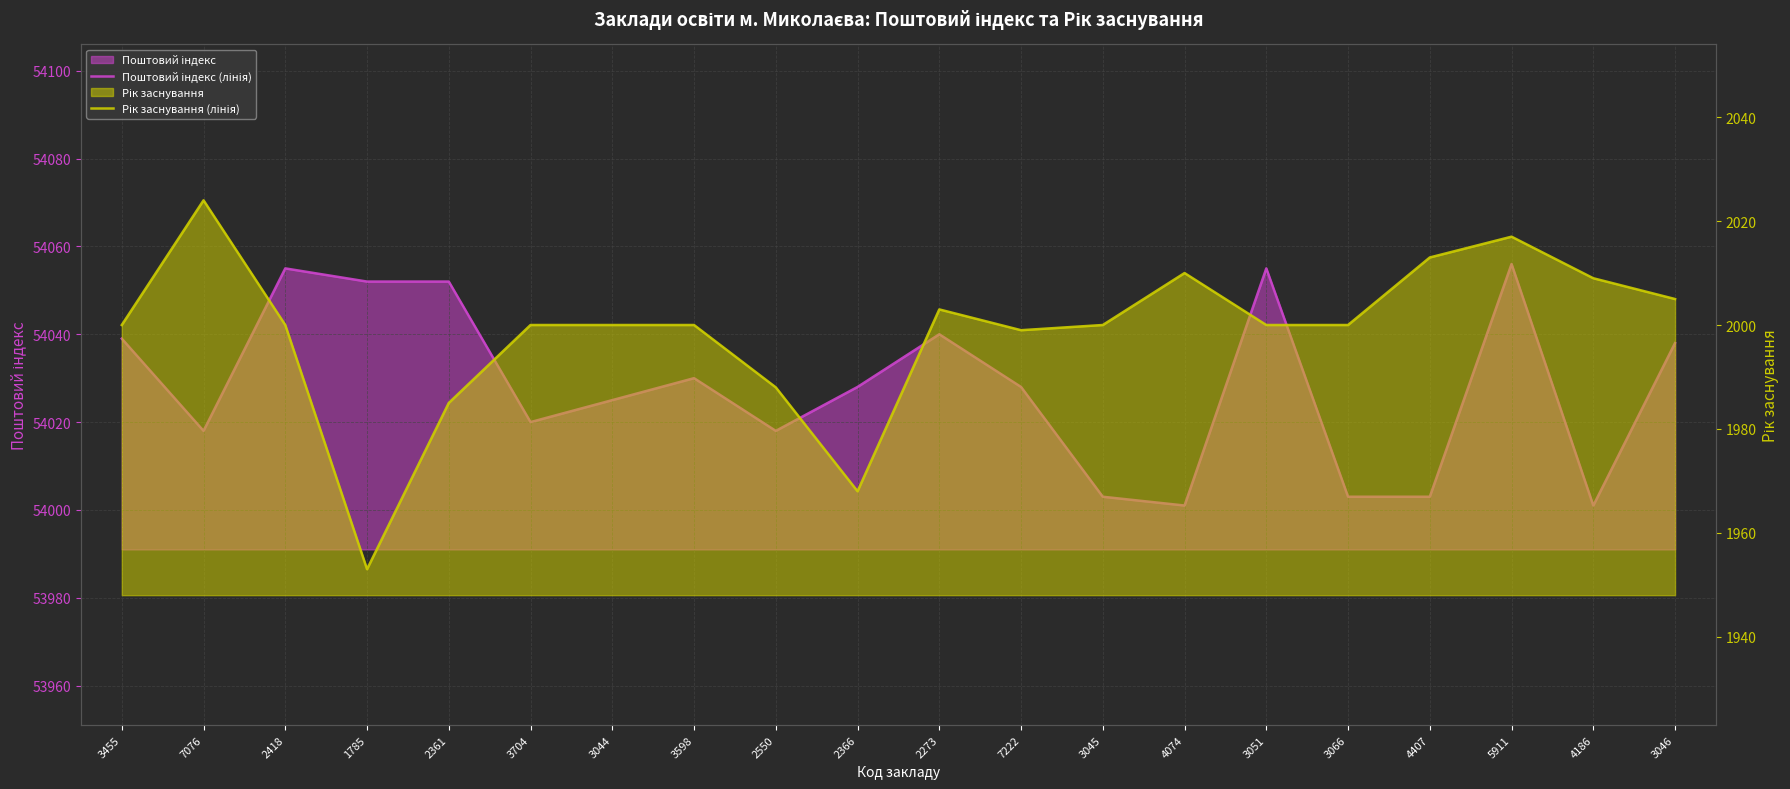

Which series has the largest total across all categories?

Поштовий індекс (лінія)